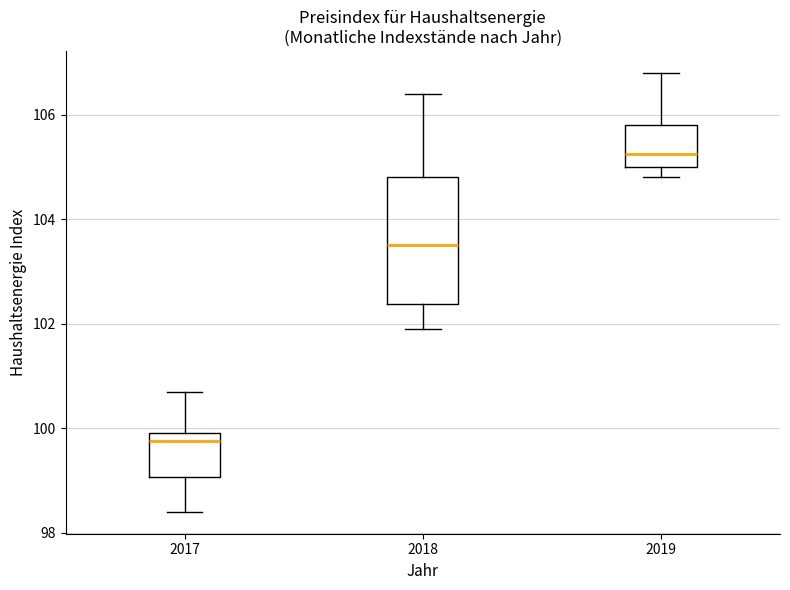

Reading left to right, transcribe this box plot: for each box, give where its median line is, the range the box spans, and where its two whiskers end, as read against the y-axis. The values are not printed on the chart, so give them approximately, as read against the axis.

2017: median 99.8, box 99.0 to 100.0, whiskers 98.4 to 100.8
2018: median 103.6, box 102.4 to 104.8, whiskers 102.0 to 106.4
2019: median 105.2, box 105.0 to 105.8, whiskers 104.8 to 106.8